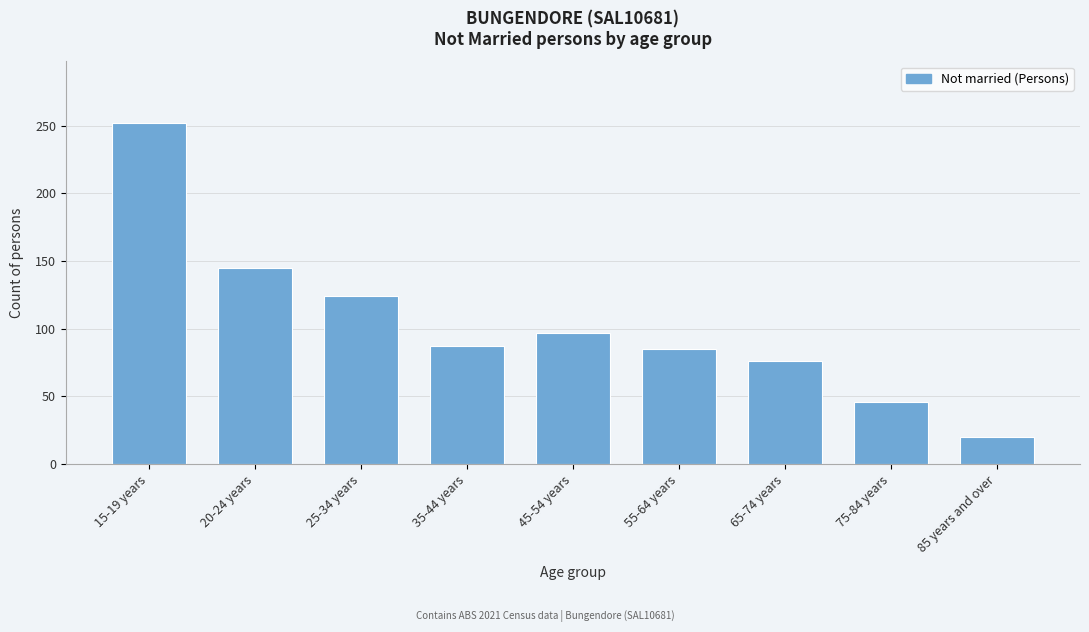

Reading left to right, list all the values displayed in this chart.

252	145	124	87	97	85	76	46	20